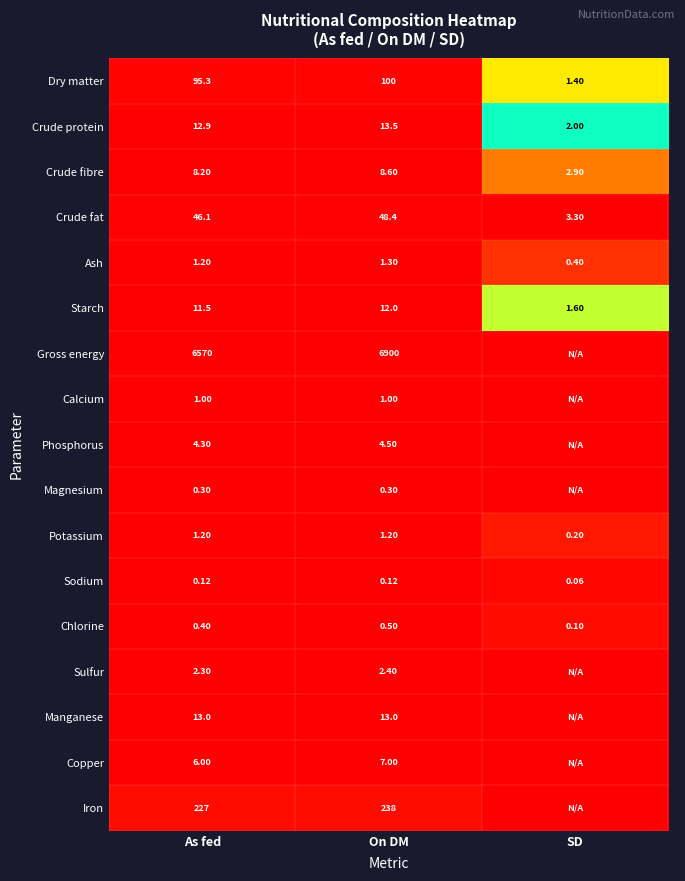

Rank the categories by Crude fibre value from highest to lowest.

On DM, As fed, SD